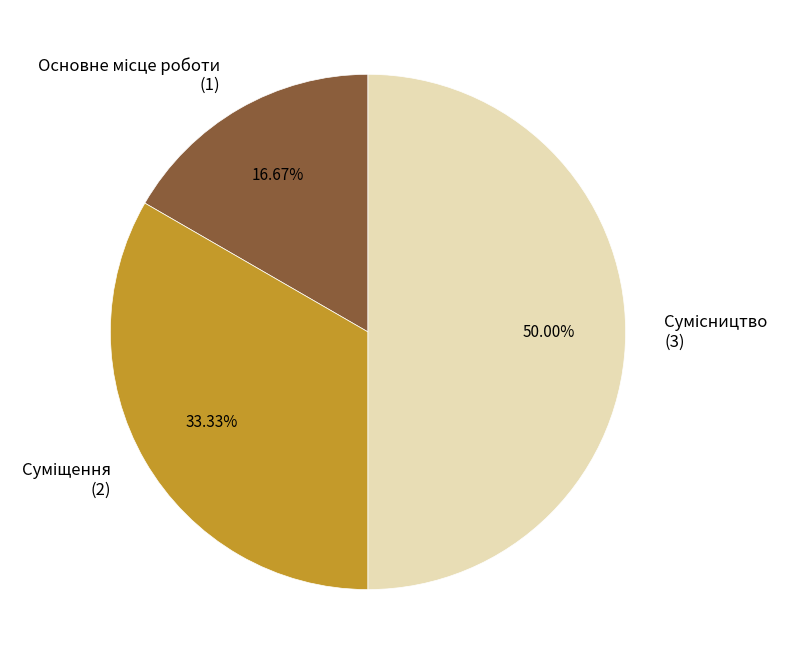

Rank the categories by value from lowest to highest.

Основне місце роботи, Суміщення, Сумісництво